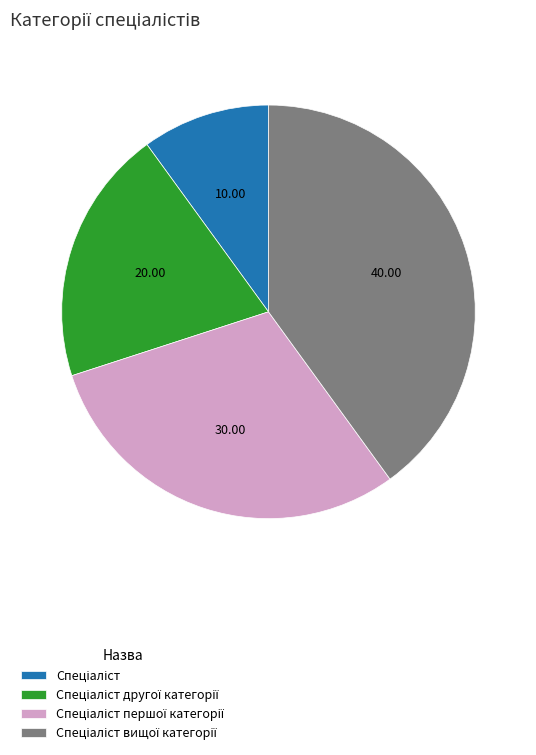

Is there any slice that represents more than half of the pie?

No